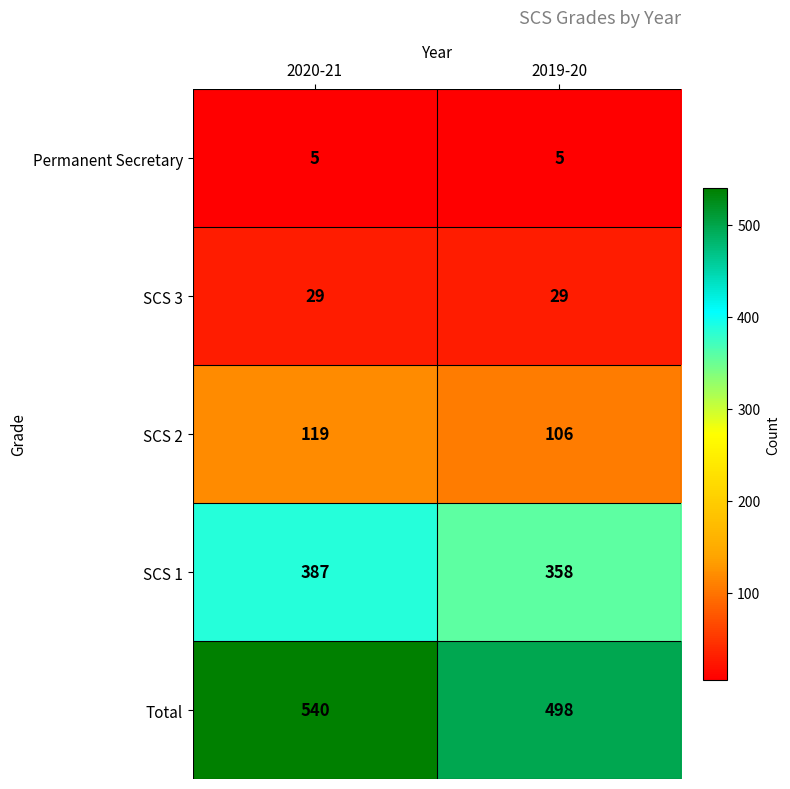

At which category is the sum across all series the highest?

2020-21